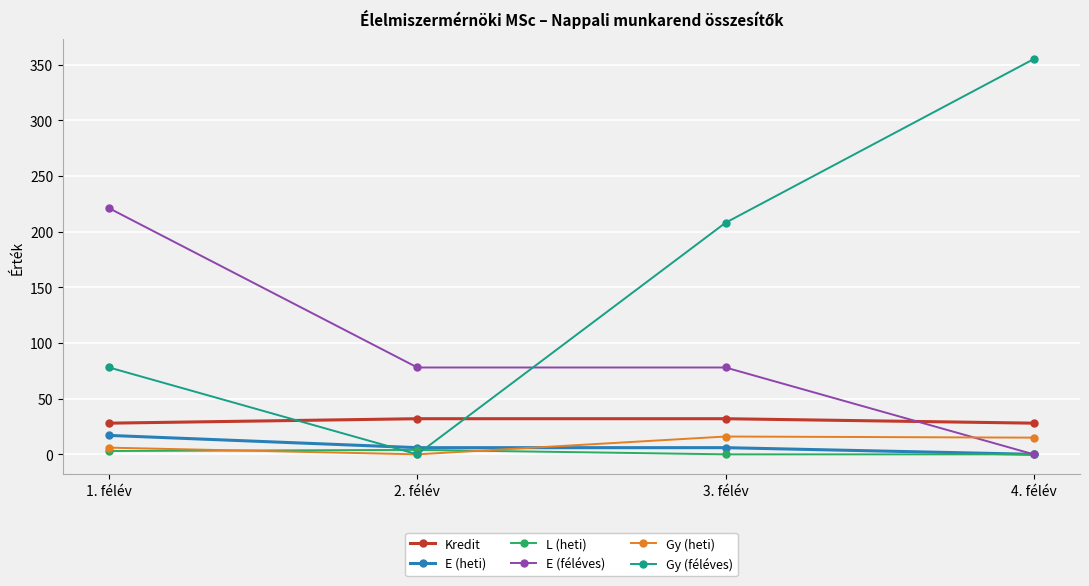

How many lines are shown in the chart?

6